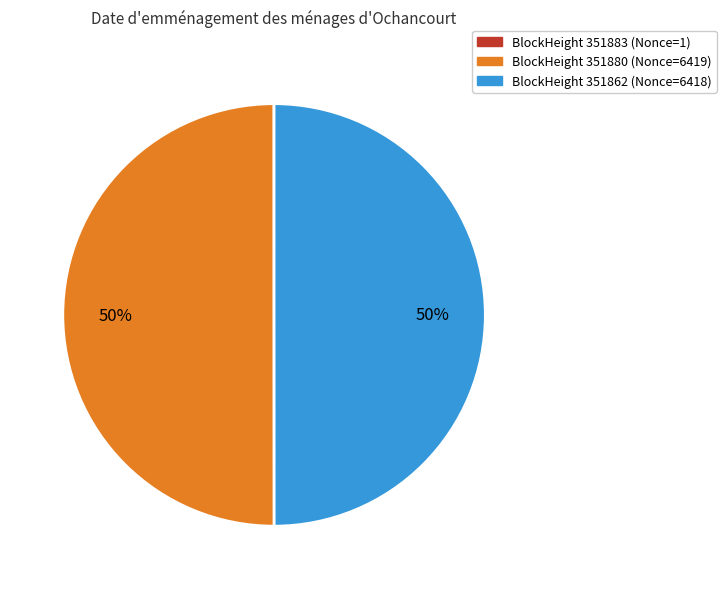

To the nearest percent, what is the average slice percentage?

33%